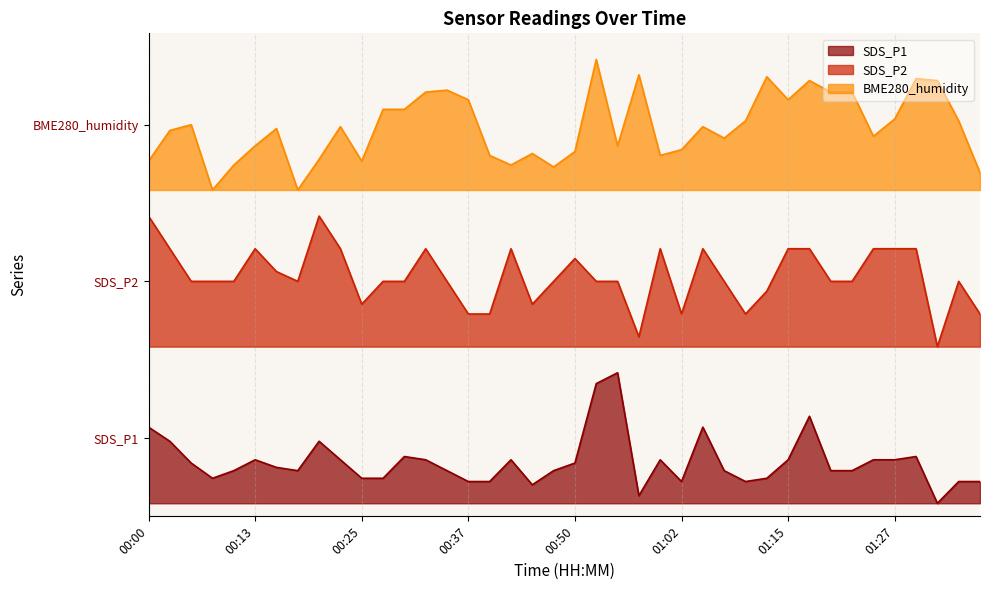

How many lines are shown in the chart?

3